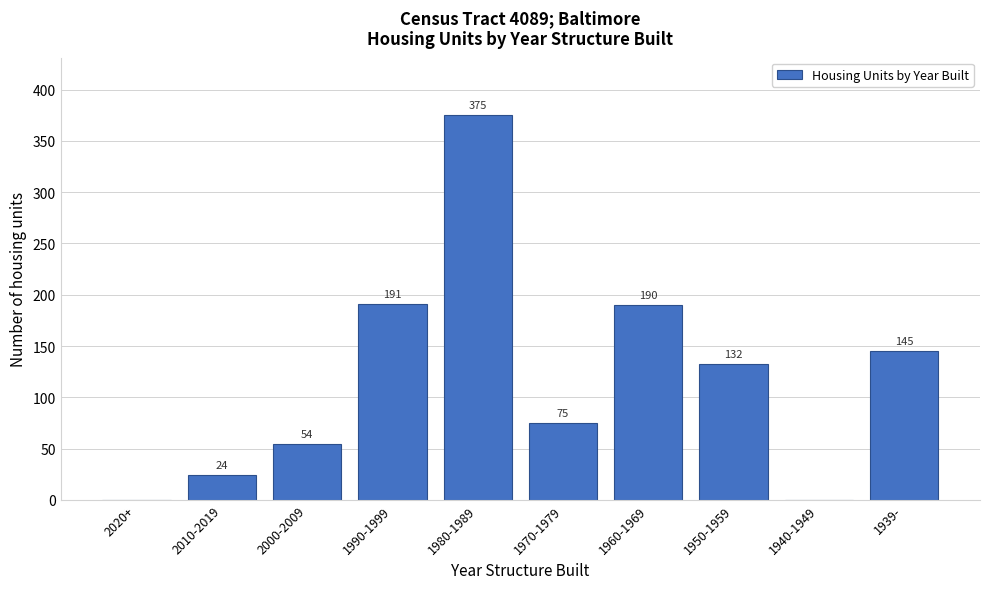

Reading right to left, what are all the values shown in this chart?

1939-=145	1940-1949=0	1950-1959=132	1960-1969=190	1970-1979=75	1980-1989=375	1990-1999=191	2000-2009=54	2010-2019=24	2020+=0